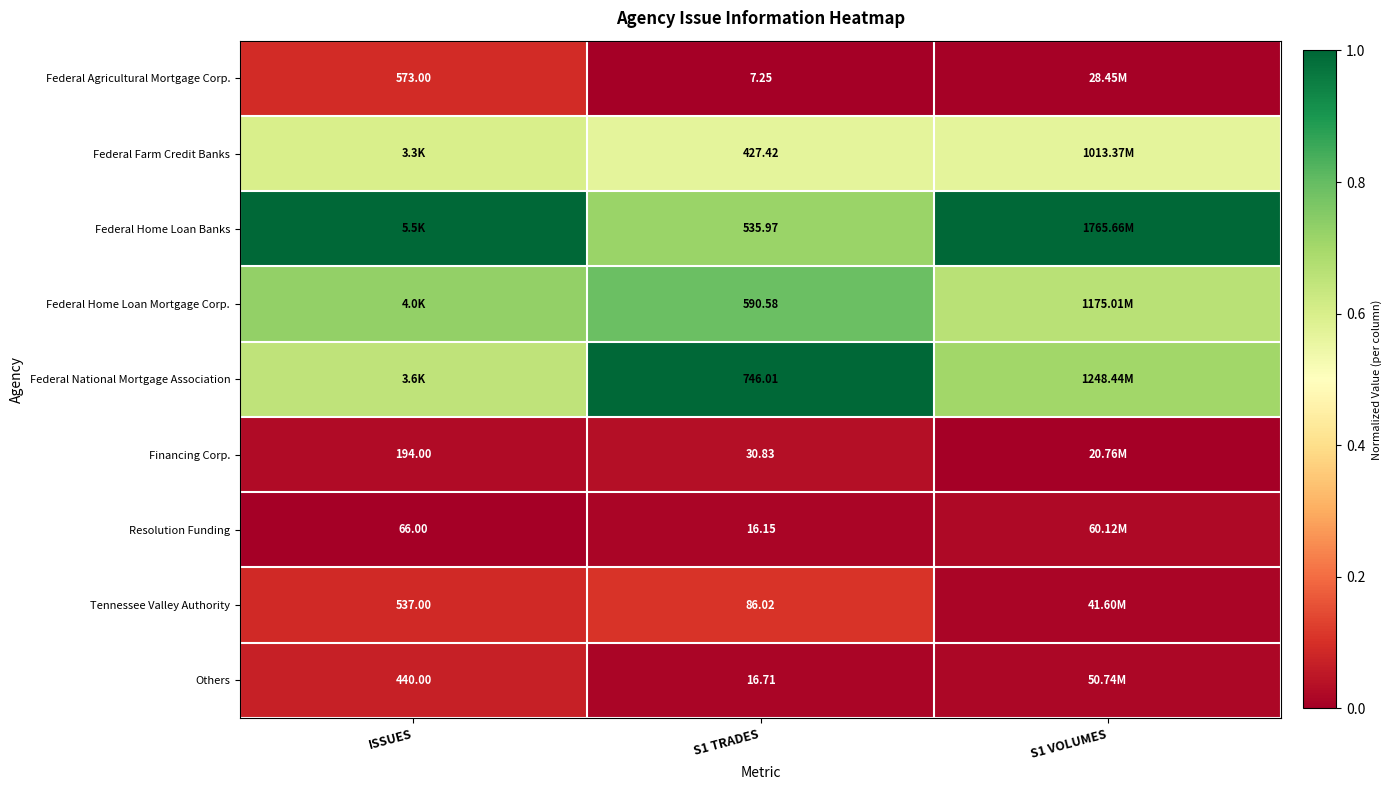

Which category has the lowest value across all series?

S1 TRADES